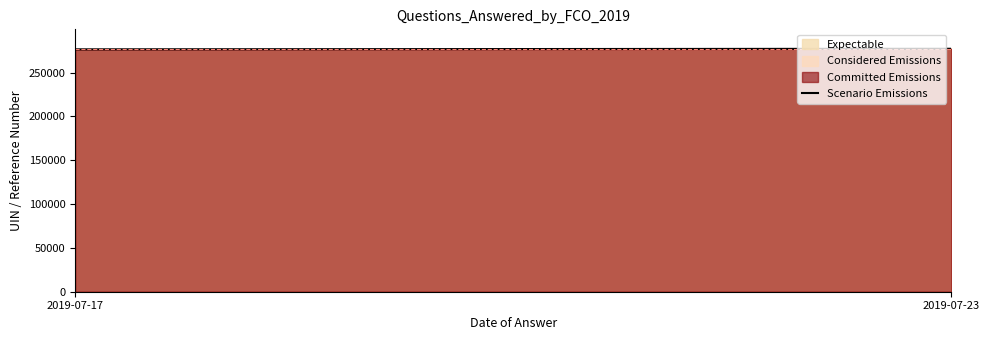

What is the ratio of the value at 2019-07-17 to the value at 2019-07-23?

1.0